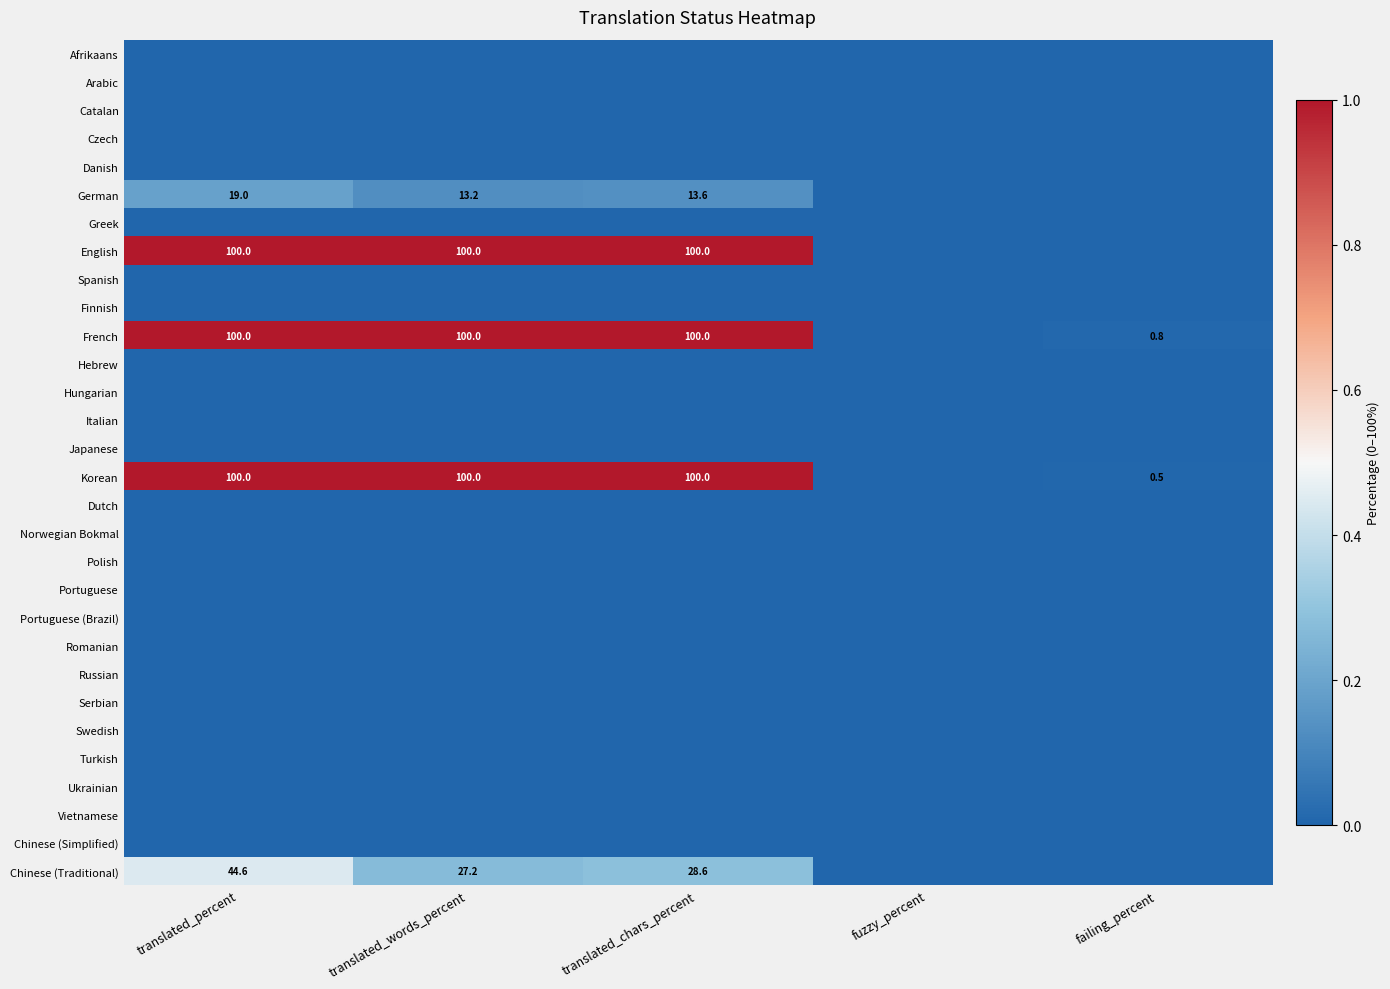

True or false: Chinese (Traditional) has a value of 27.2 at translated_words_percent.

True